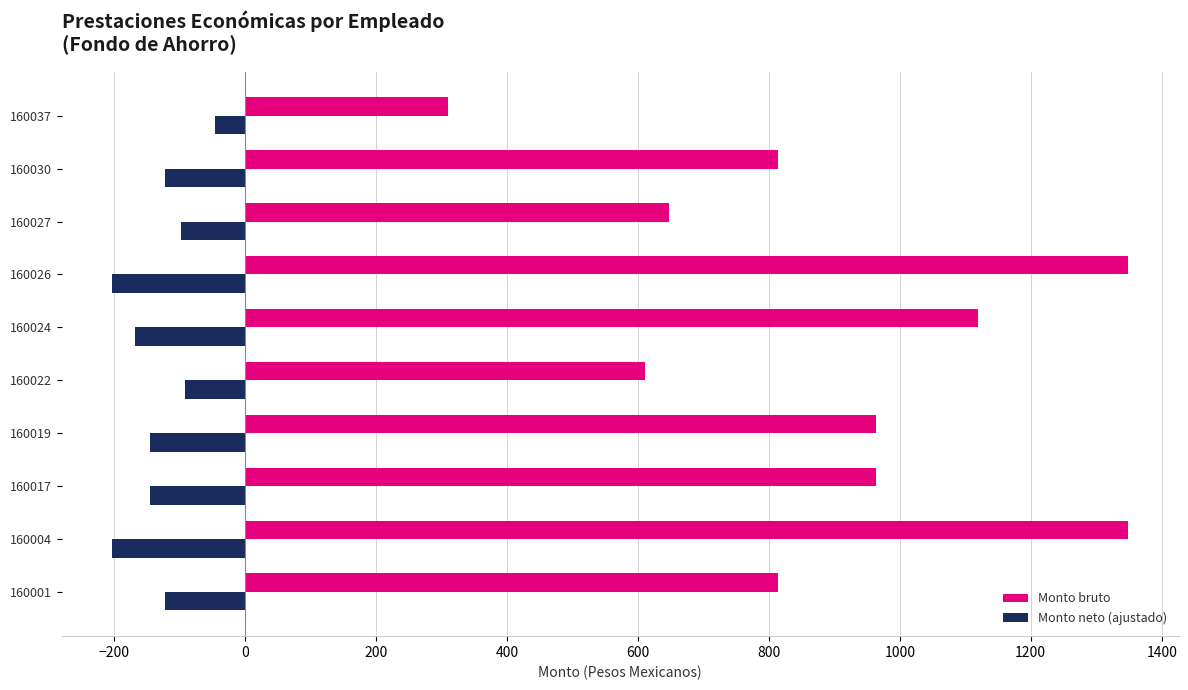

What is the difference between the highest and lowest values at 160019?

1108.4